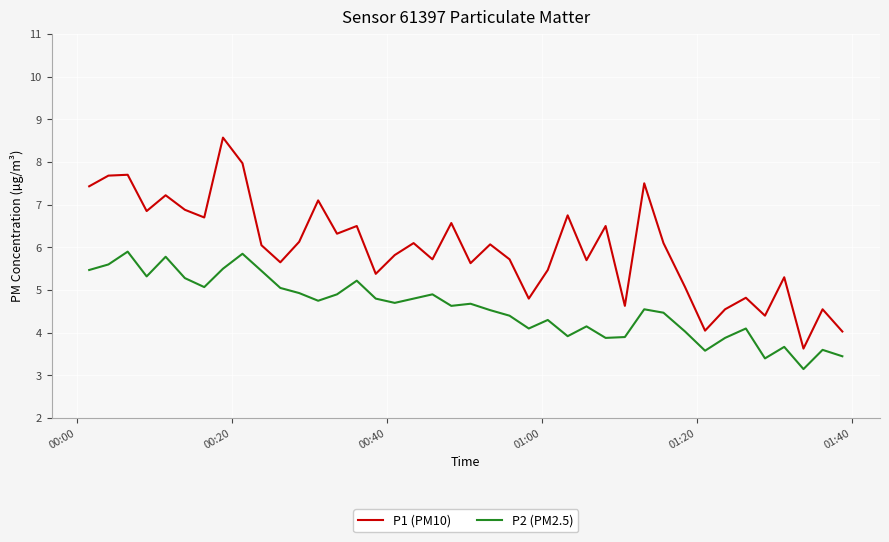

List the series in order of their overall mean, lowest first.

P2 (PM2.5), P1 (PM10)